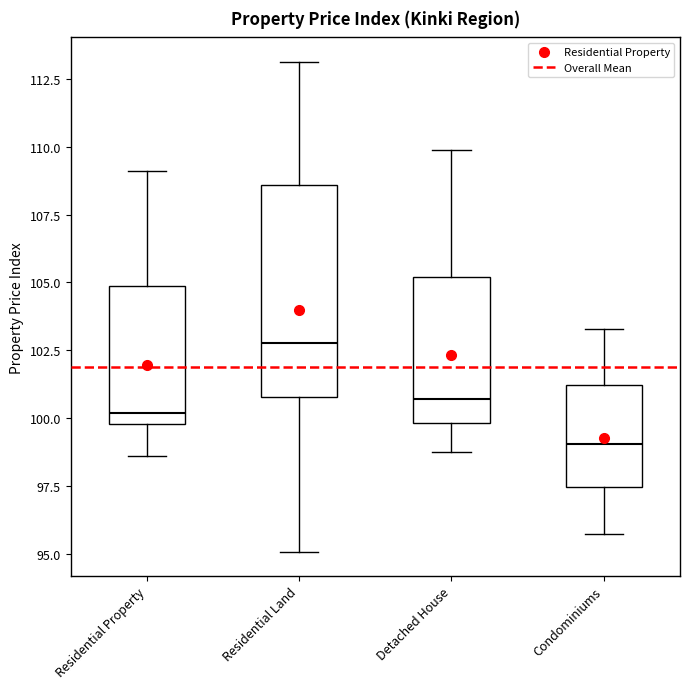

Comparing the boxes themselves (not the whiskers), which one is the tallest?

Residential Land